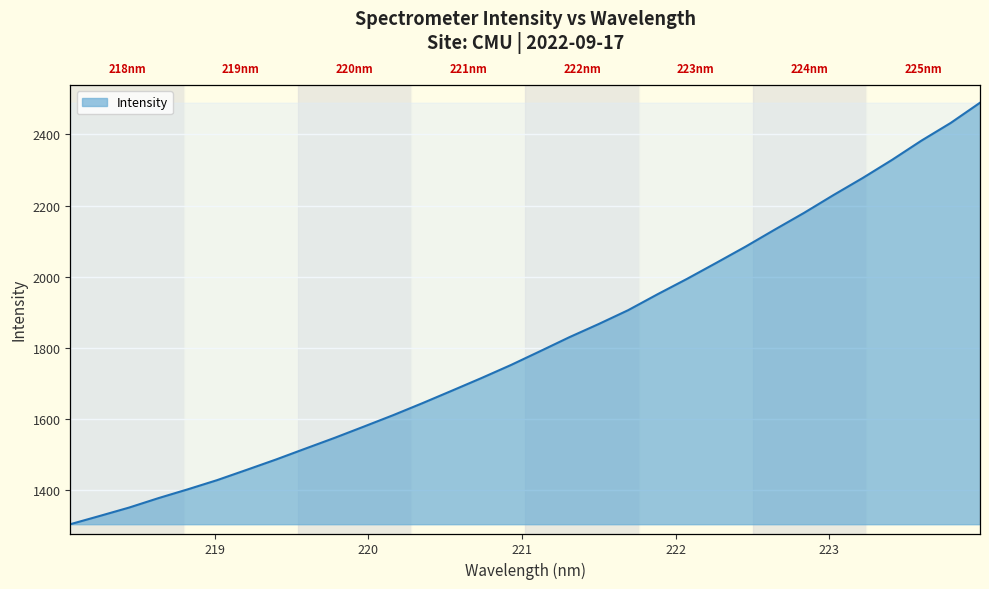

What is the change in value from 221.1174 to 221.3083?

+39.5